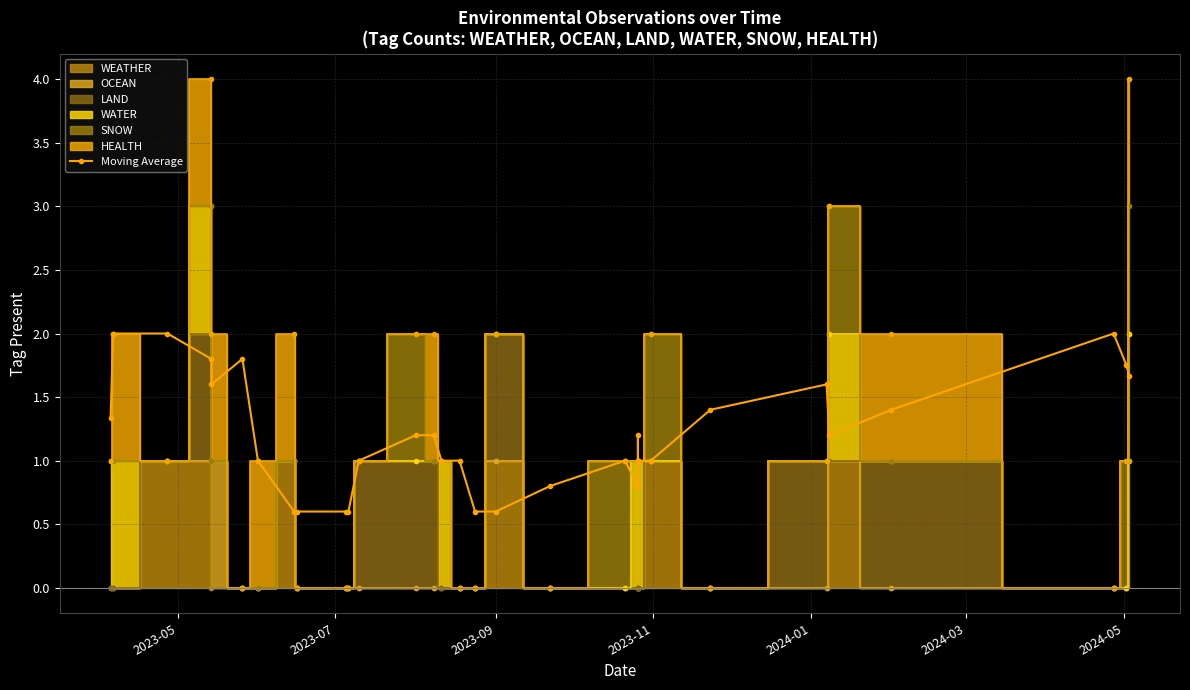

Reading left to right, list all the values displayed in this chart.

1.3	2.0	2.0	1.8	1.6	1.8	1.0	0.6	0.6	0.6	0.6	1.0	1.2	1.2	1.0	1.0	0.6	0.6	0.8	1.0	0.8	1.2	1.0	1.0	1.4	1.6	1.2	1.4	2.0	1.8	1.7